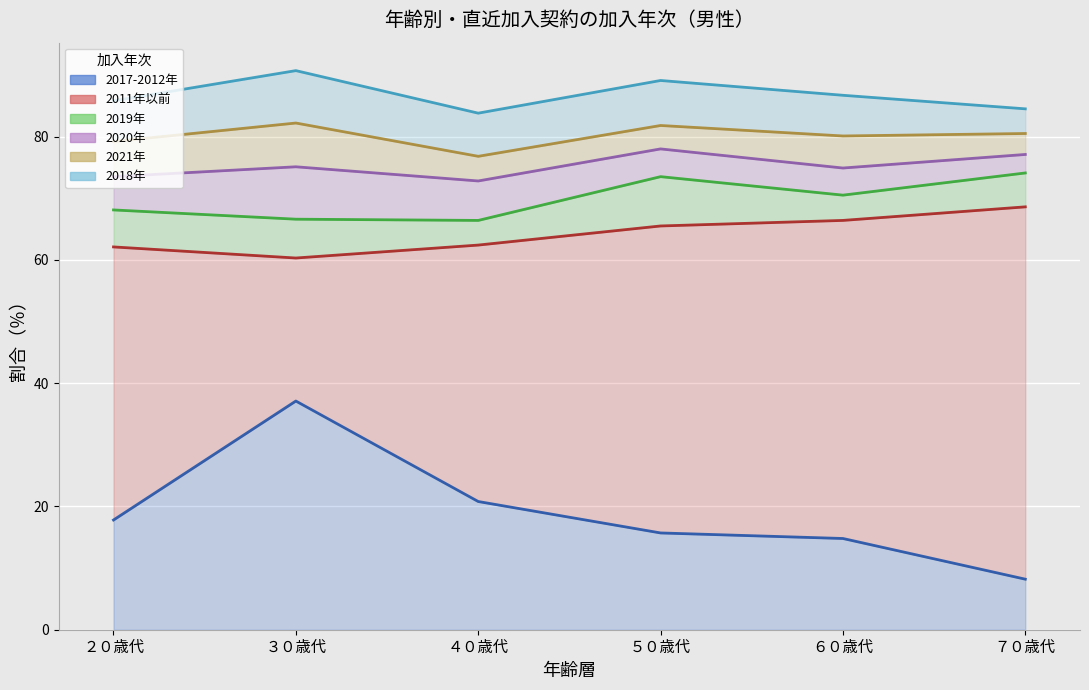

What is the spread (max minus min) of values at ３０歳代?

30.8